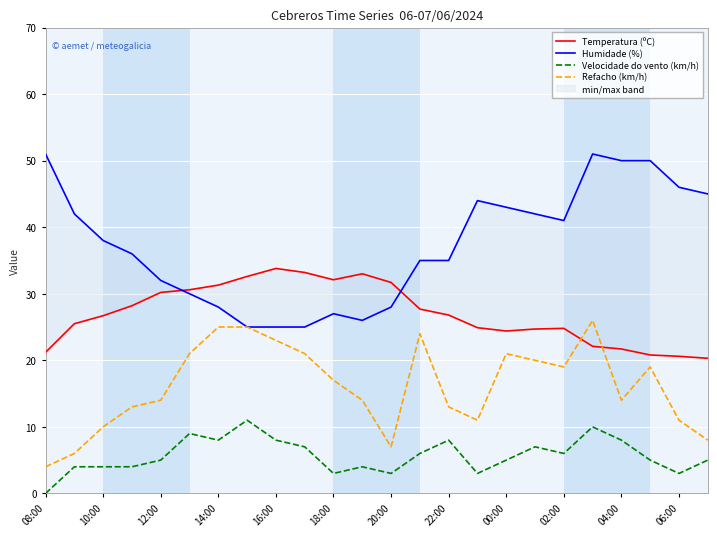

Rank the series by their maximum value, from highest to lowest.

Humidade (%), Temperatura (ºC), Refacho (km/h), Velocidade do vento (km/h)